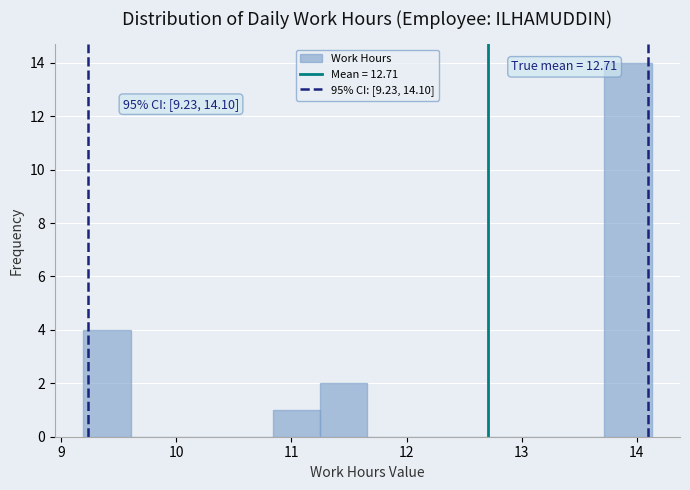

Which range on the x-axis has the tallest bar?

13.7 to 14.1